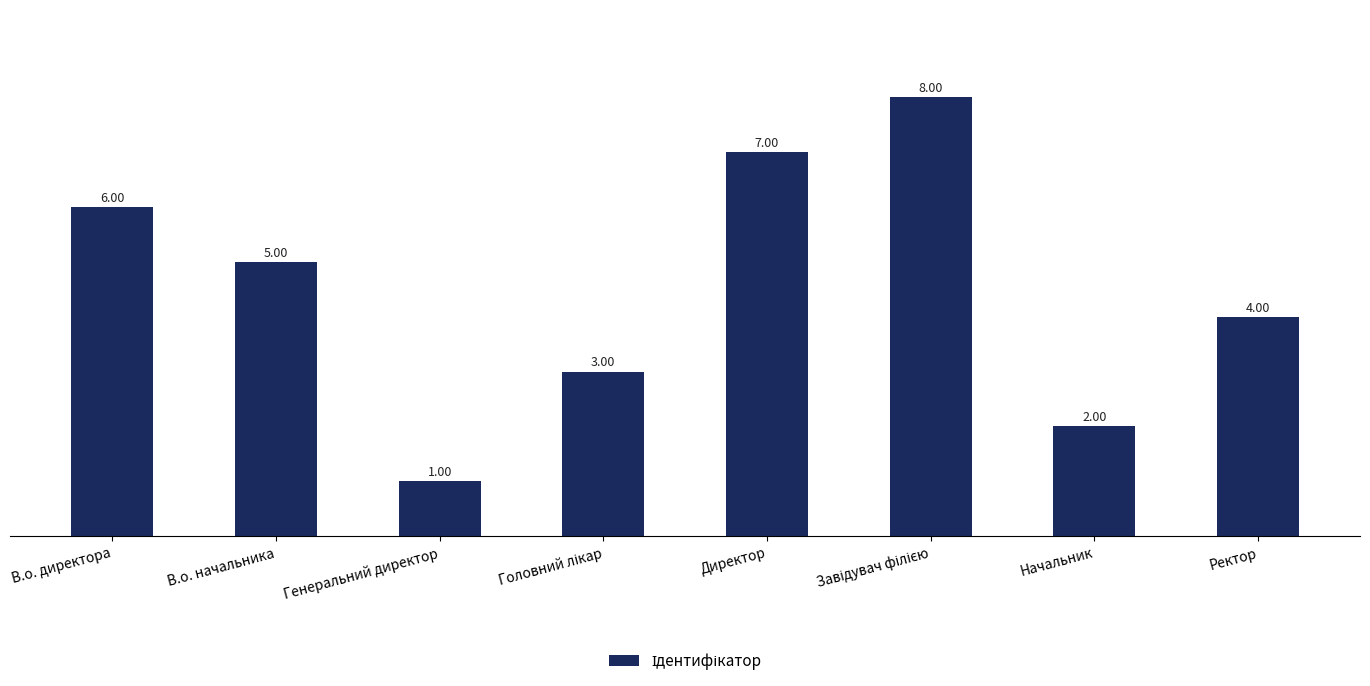

What is the difference between the maximum and minimum values?

7